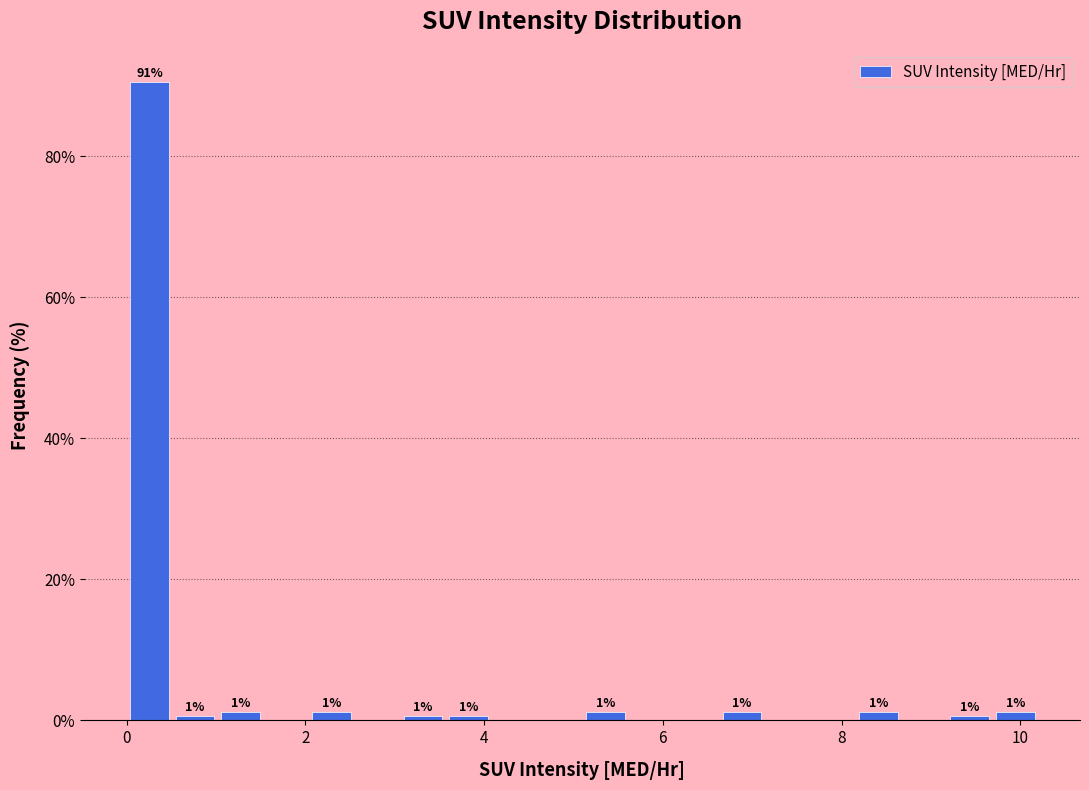

Around what value on the x-axis is the tallest bar? Give the approximate position of its centre, as read against the axis.

0.2